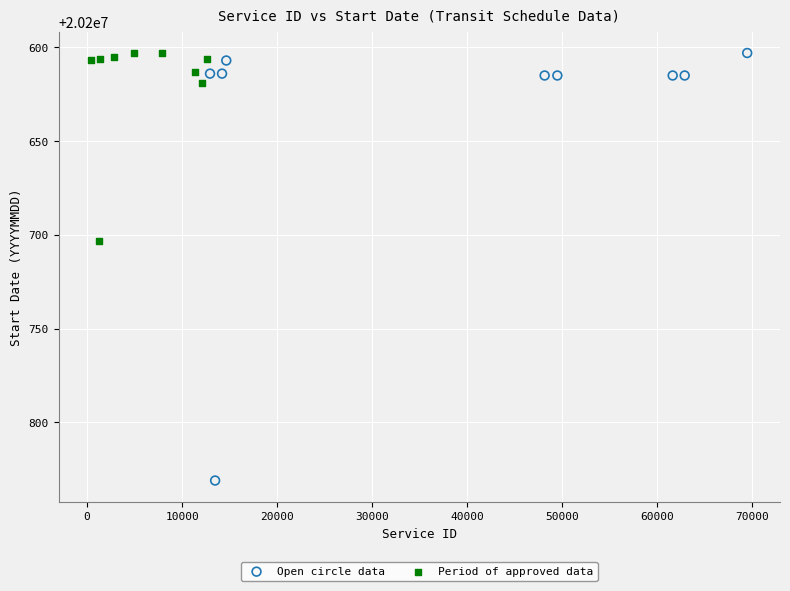

Which series reaches the maximum Y coordinate?

Open circle data